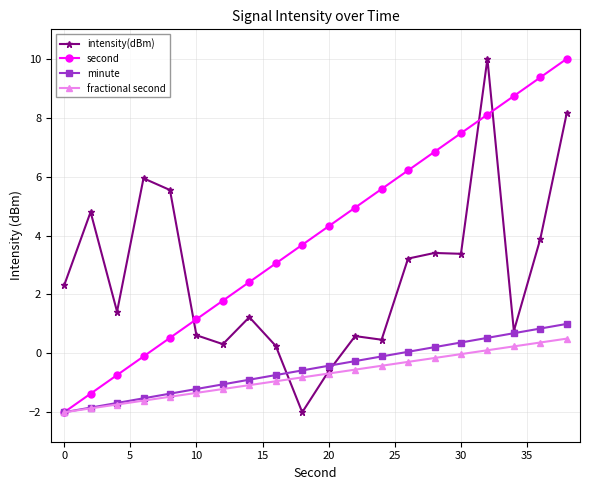

How many data points does each series have?

20